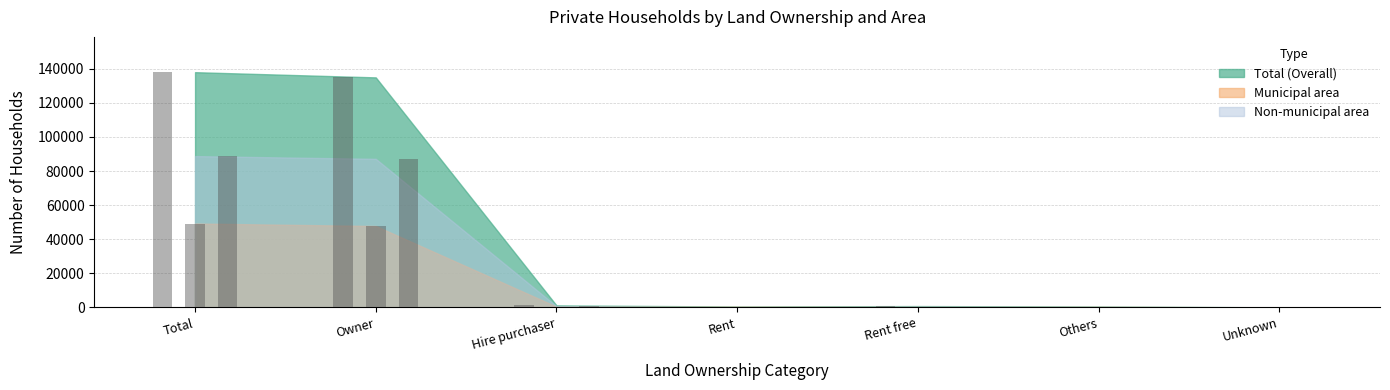

What is the highest value of the Total (Overall) series?

137998